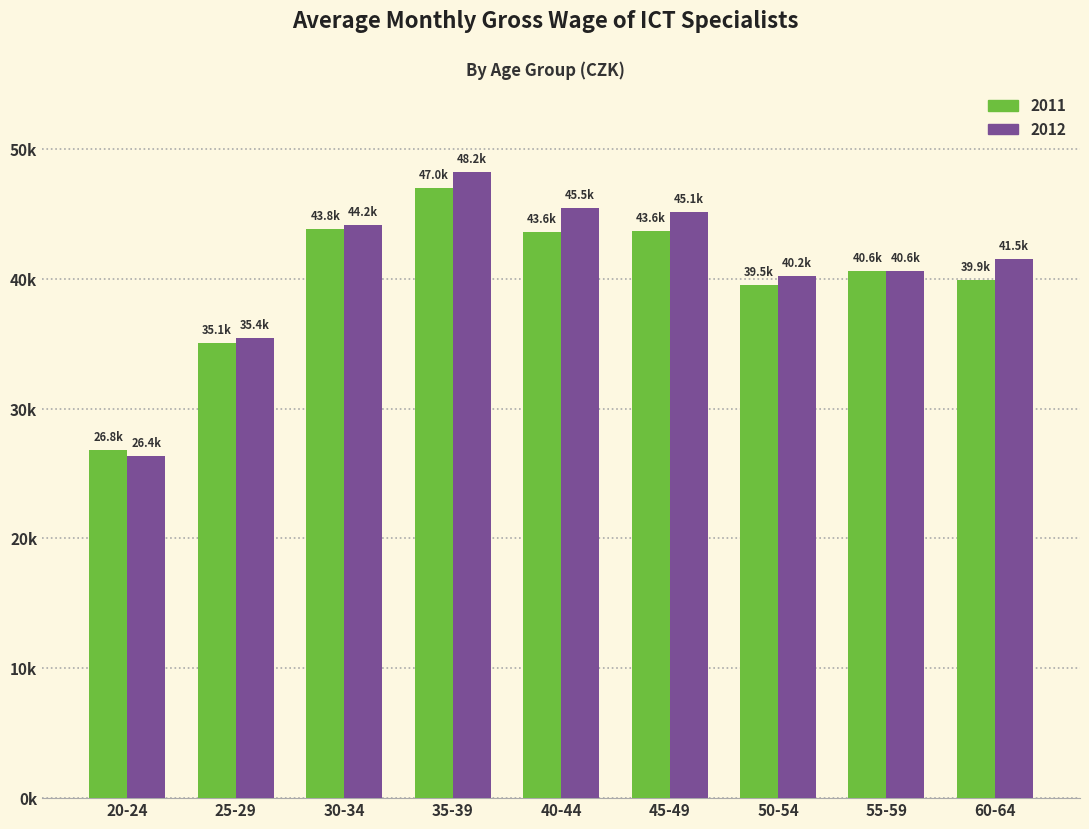

Are the bars horizontal?

No